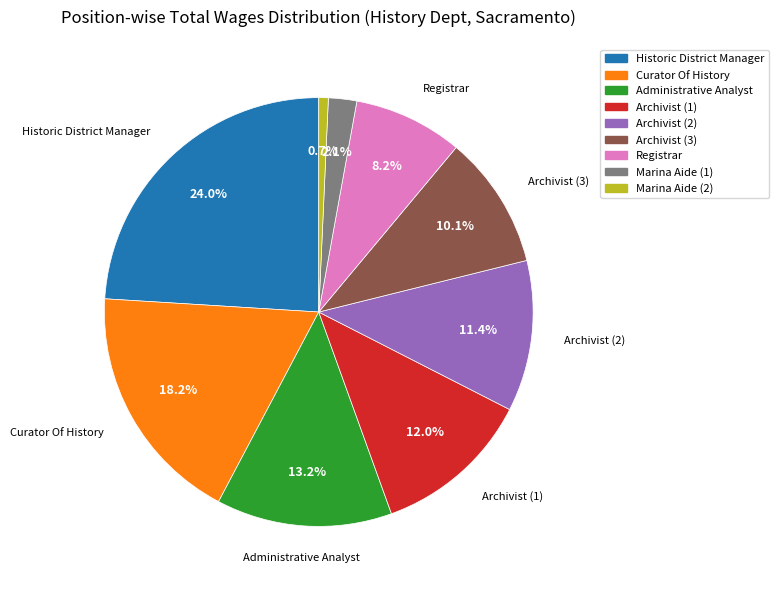

Does any single category account for the majority?

No